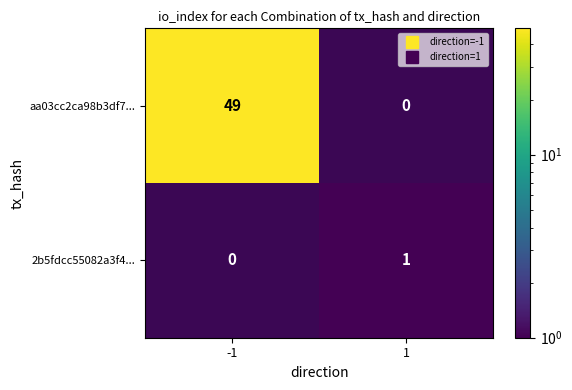

Is it true that 2b5fdcc55082a3f4... equals 1.4 at 1?

False